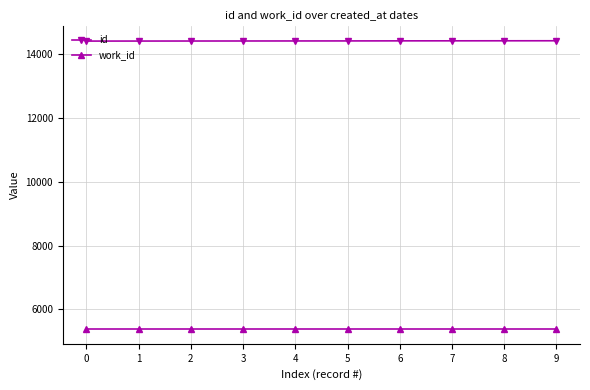

Rank the series by their maximum value, from lowest to highest.

work_id, id